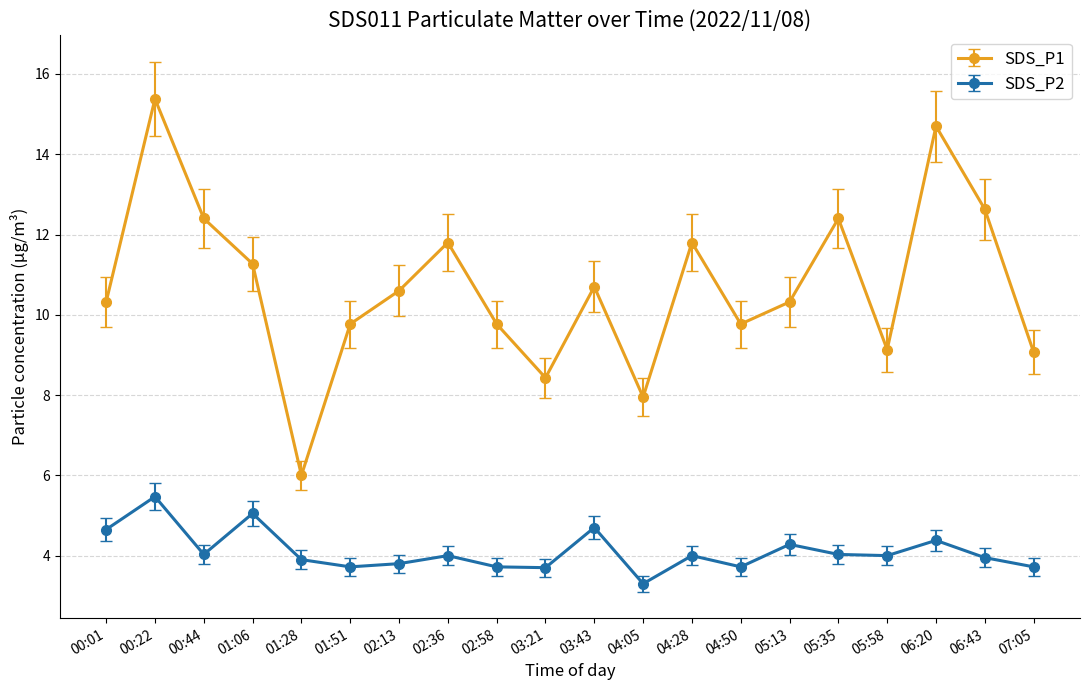

Does the chart display data point markers on the line(s)?

Yes